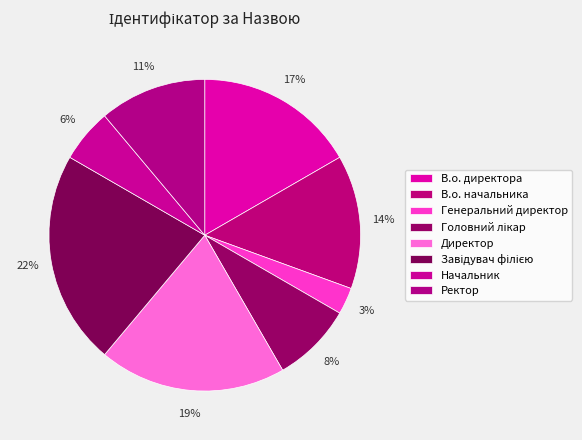

What is the smallest slice in the pie chart?

Генеральний директор